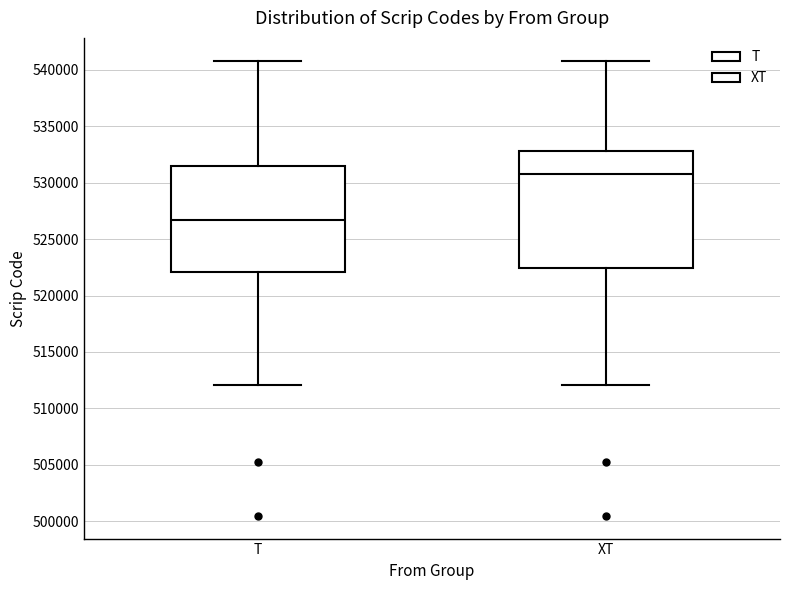

Reading left to right, read every box against the y-axis: the position of its median line, the range the box covers, and the ends of its whiskers. The values are not printed on the chart, so give them approximately, as read against the axis.

T: median 526500, box 522000 to 531500, whiskers 512000 to 541000
XT: median 531000, box 522500 to 533000, whiskers 512000 to 541000